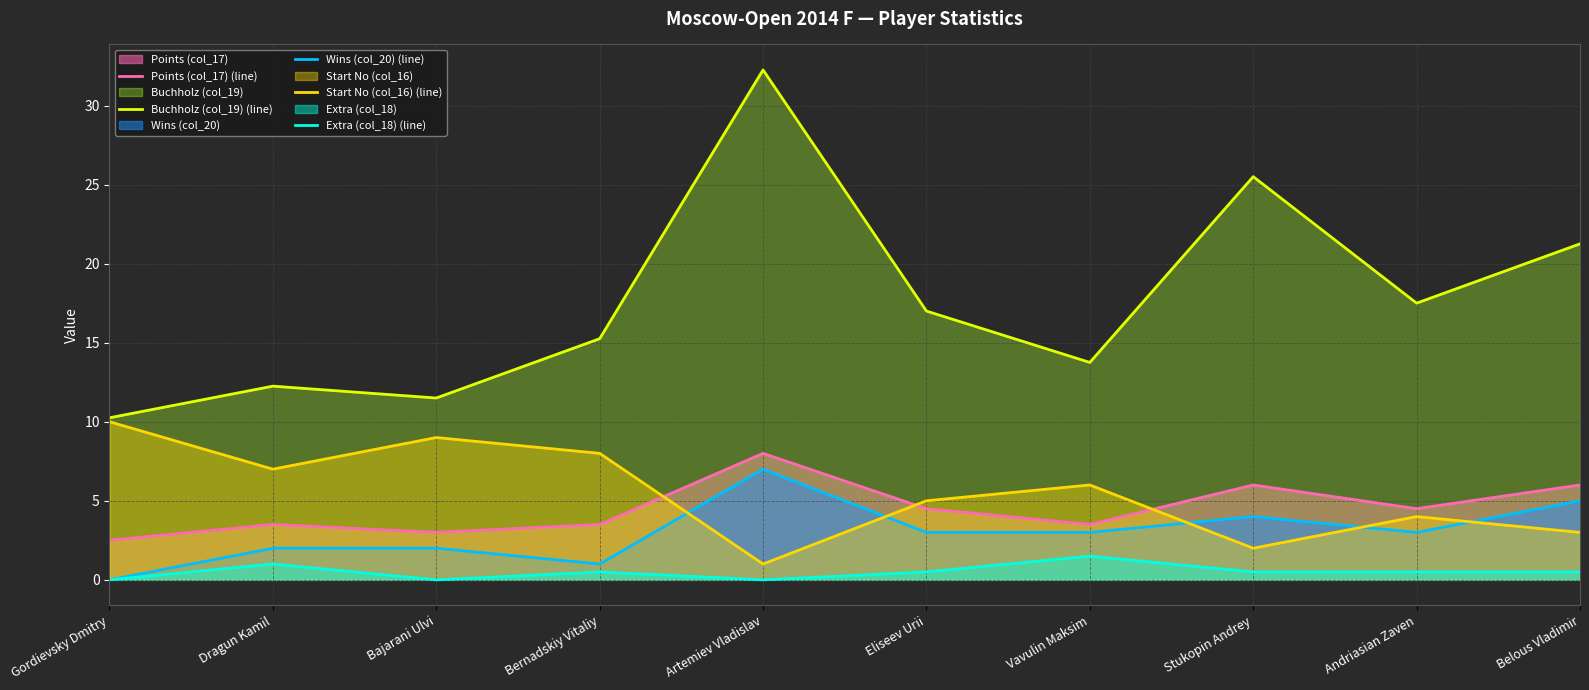

Reading left to right, list all the values displayed in this chart.

Points (col_17) (line): Gordievsky Dmitry=2.5	Dragun Kamil=3.5	Bajarani Ulvi=3.0	Bernadskiy Vitaliy=3.5	Artemiev Vladislav=8.0	Eliseev Urii=4.5	Vavulin Maksim=3.5	Stukopin Andrey=6.0	Andriasian Zaven=4.5	Belous Vladimir=6.0
Buchholz (col_19) (line): Gordievsky Dmitry=10.2	Dragun Kamil=12.2	Bajarani Ulvi=11.5	Bernadskiy Vitaliy=15.2	Artemiev Vladislav=32.2	Eliseev Urii=17.0	Vavulin Maksim=13.8	Stukopin Andrey=25.5	Andriasian Zaven=17.5	Belous Vladimir=21.2
Wins (col_20) (line): Gordievsky Dmitry=0.0	Dragun Kamil=2.0	Bajarani Ulvi=2.0	Bernadskiy Vitaliy=1.0	Artemiev Vladislav=7.0	Eliseev Urii=3.0	Vavulin Maksim=3.0	Stukopin Andrey=4.0	Andriasian Zaven=3.0	Belous Vladimir=5.0
Start No (col_16) (line): Gordievsky Dmitry=10.0	Dragun Kamil=7.0	Bajarani Ulvi=9.0	Bernadskiy Vitaliy=8.0	Artemiev Vladislav=1.0	Eliseev Urii=5.0	Vavulin Maksim=6.0	Stukopin Andrey=2.0	Andriasian Zaven=4.0	Belous Vladimir=3.0
Extra (col_18) (line): Gordievsky Dmitry=0.0	Dragun Kamil=1.0	Bajarani Ulvi=0.0	Bernadskiy Vitaliy=0.5	Artemiev Vladislav=0.0	Eliseev Urii=0.5	Vavulin Maksim=1.5	Stukopin Andrey=0.5	Andriasian Zaven=0.5	Belous Vladimir=0.5